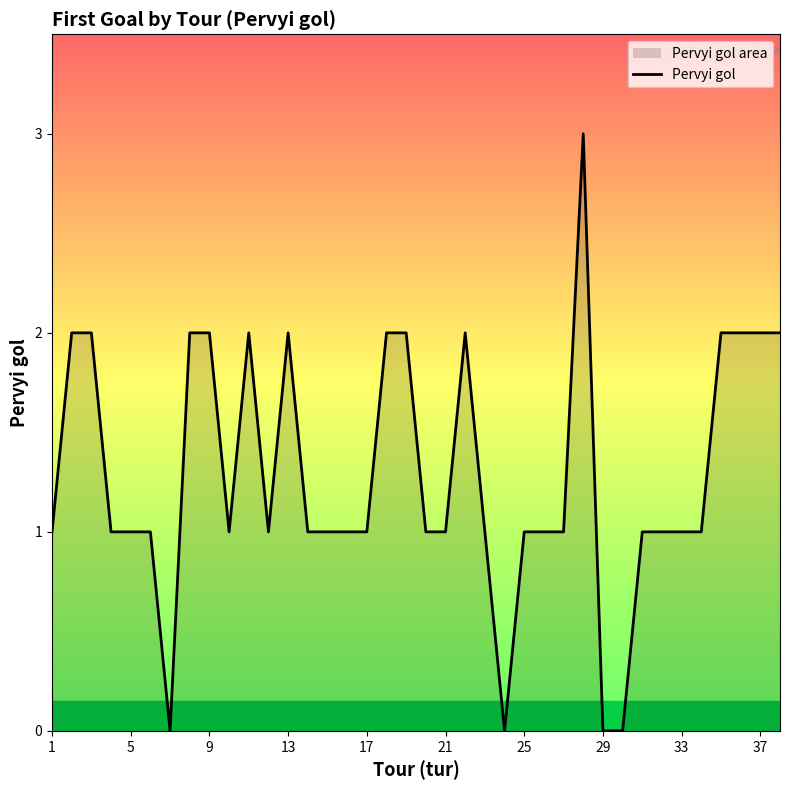

What is the greatest value displayed?

3